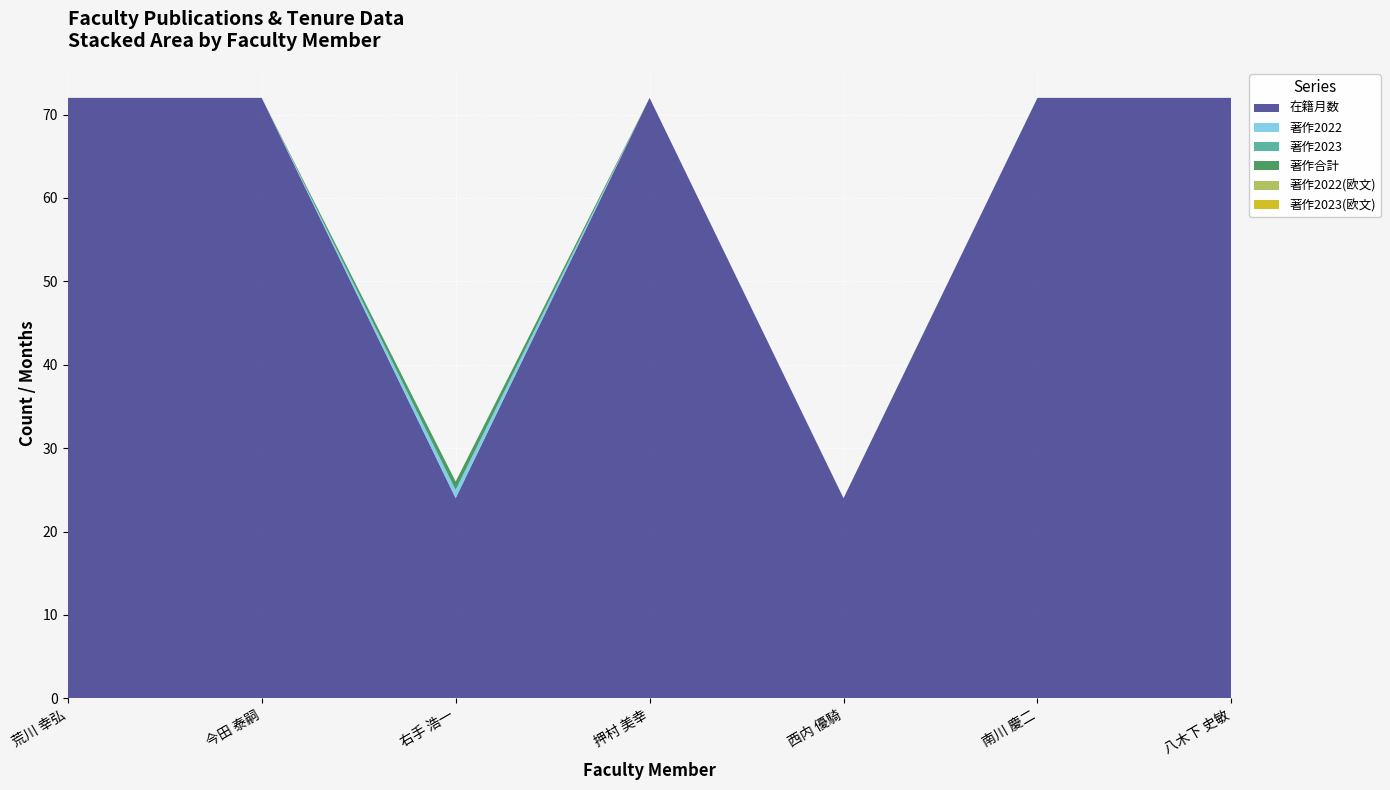

Reading left to right, list all the values displayed in this chart.

在籍月数: 72	72	24	72	24	72	72
著作2022: 0	0	1	0	0	0	0
著作2023: 0	0	0	0	0	0	0
著作合計: 0	0	1	0	0	0	0
著作2022(欧文): 0	0	0	0	0	0	0
著作2023(欧文): 0	0	0	0	0	0	0